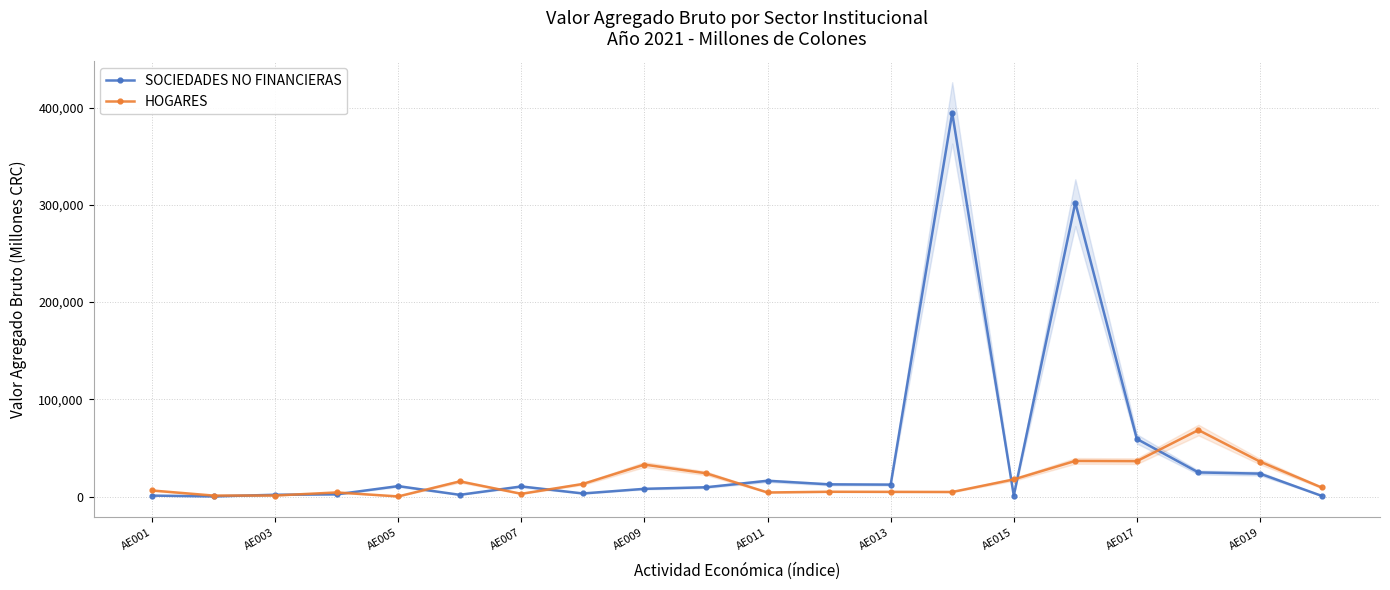

Count the number of data series in this chart.

2